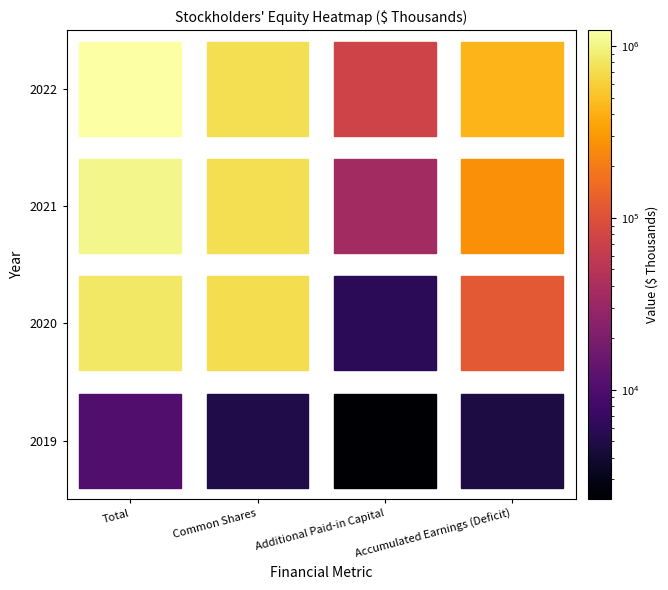

What is the maximum value for 2021?

1025733